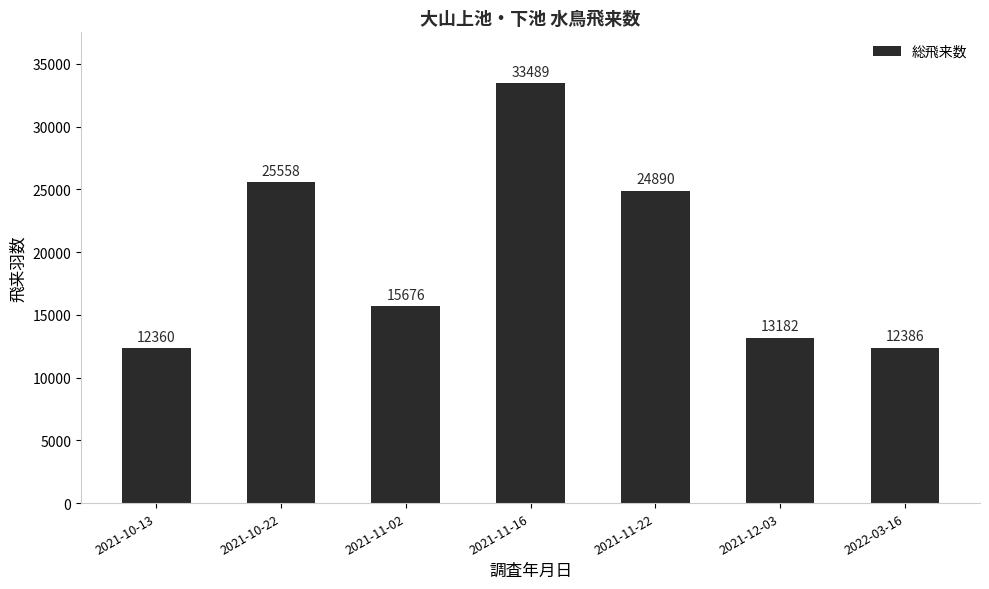

At which label does the data first exceed 15676?

2021-10-22